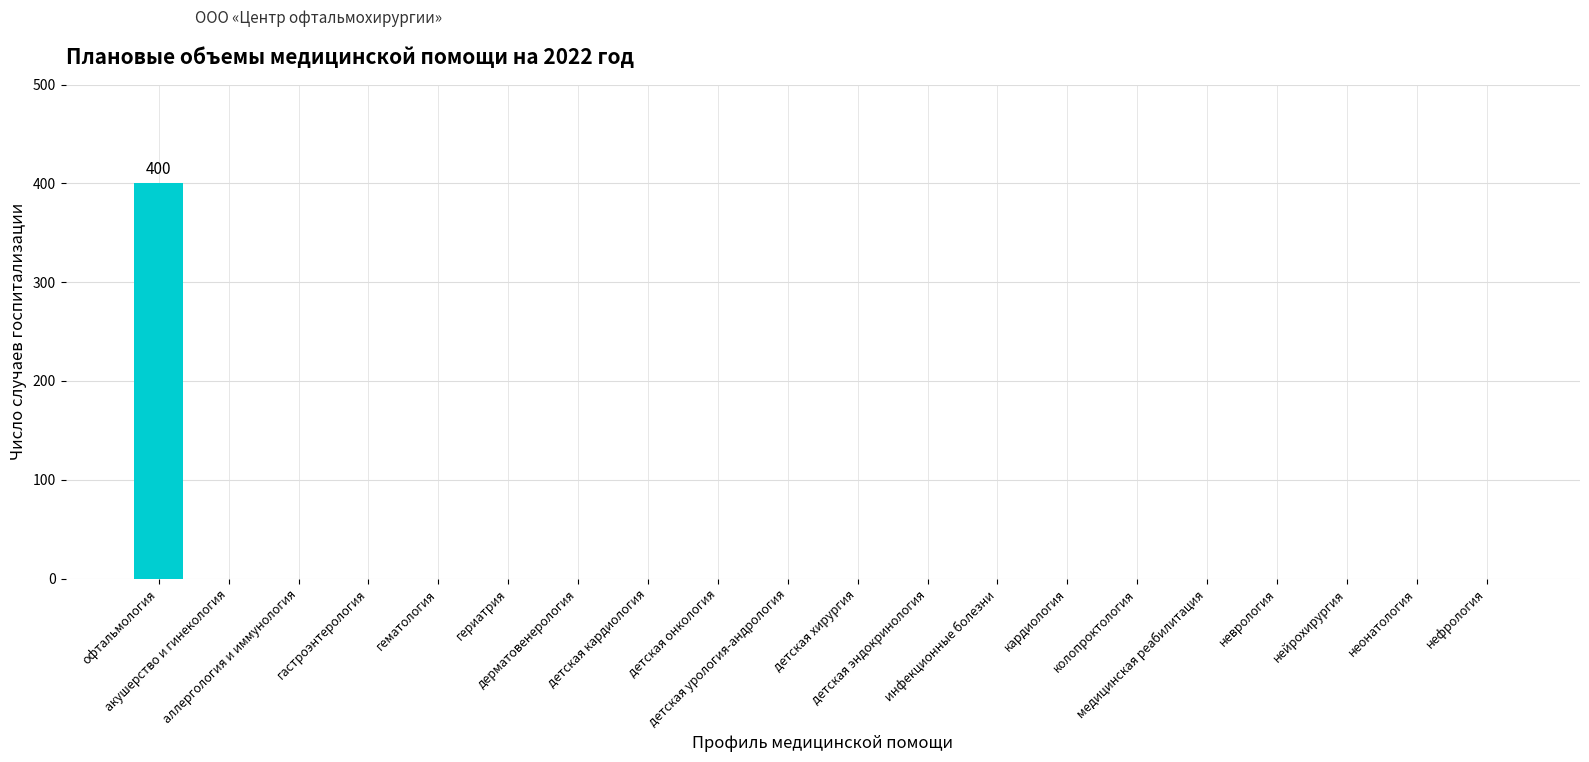

What is the sum of all values?

400